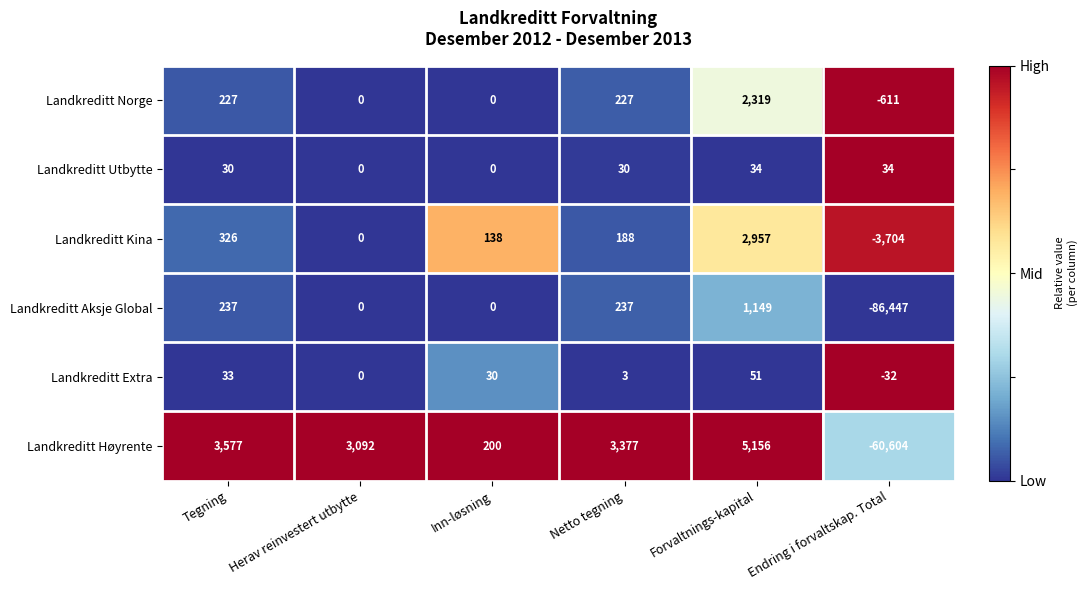

Read the Landkreditt Utbytte value at Forvaltnings-kapital, to the nearest 5.

35